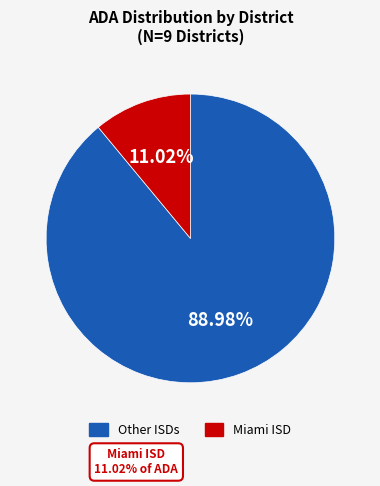

How many segments does this pie chart have?

2